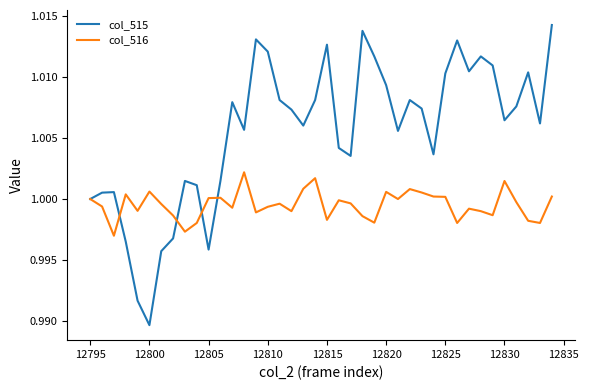

Rank the series by their maximum value, from highest to lowest.

col_515, col_516